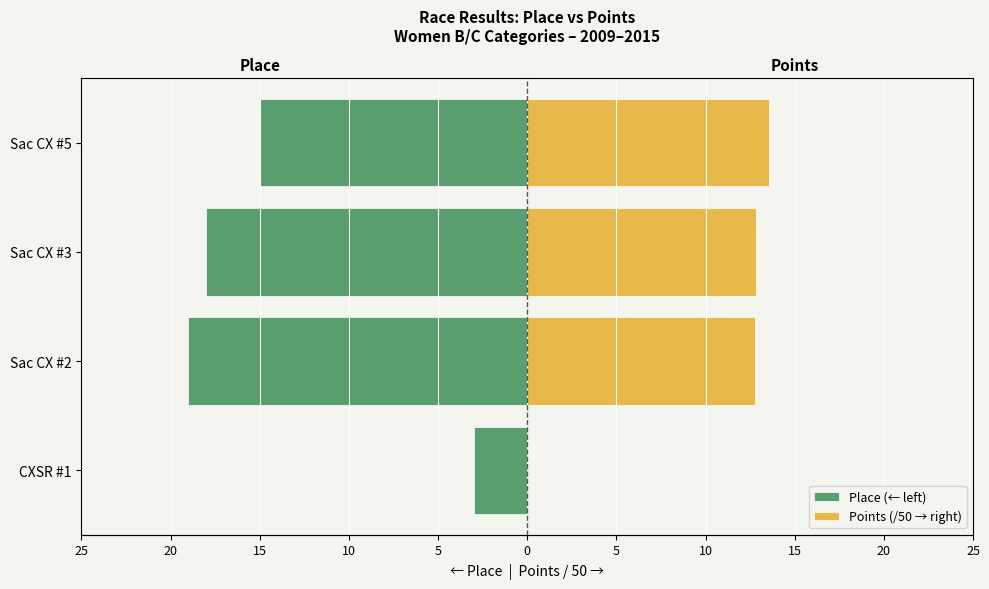

What is the value of the Points (/50 → right) bar at the 2nd from the left?

12.8